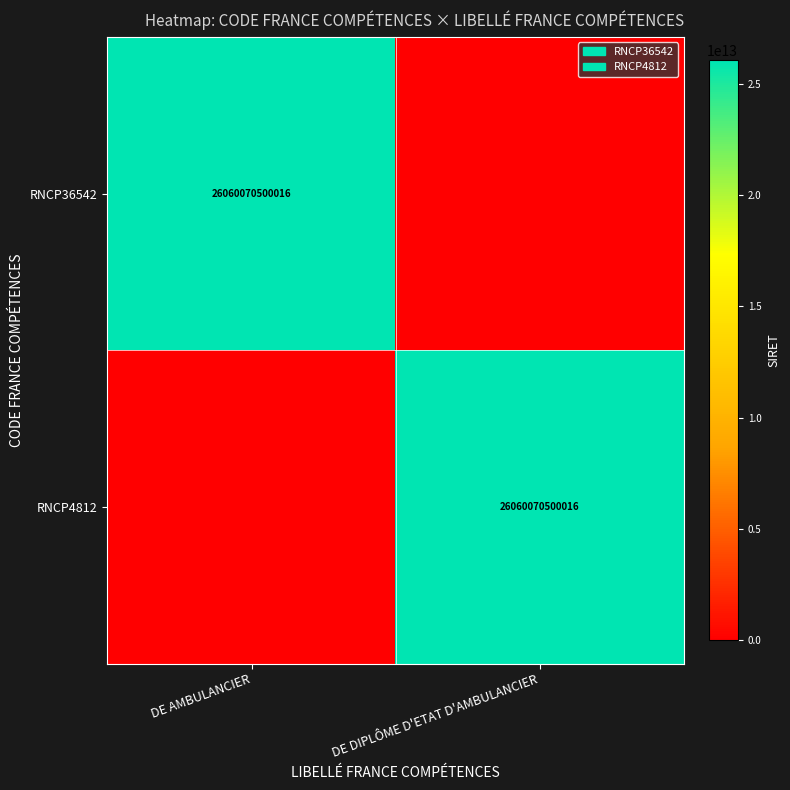

The value of RNCP36542 at DE AMBULANCIER is 40837959063662. True or false?

False